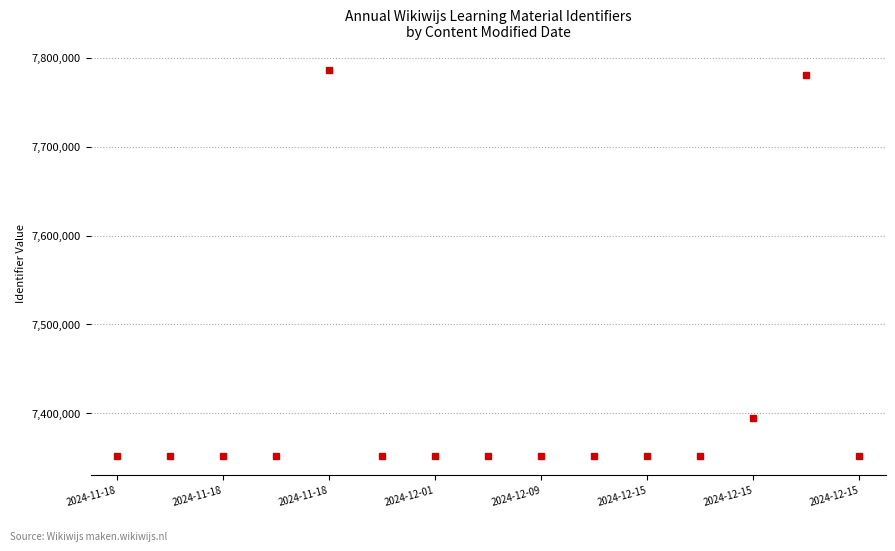

True or false: the data has more than 1 interior local peaks.

True